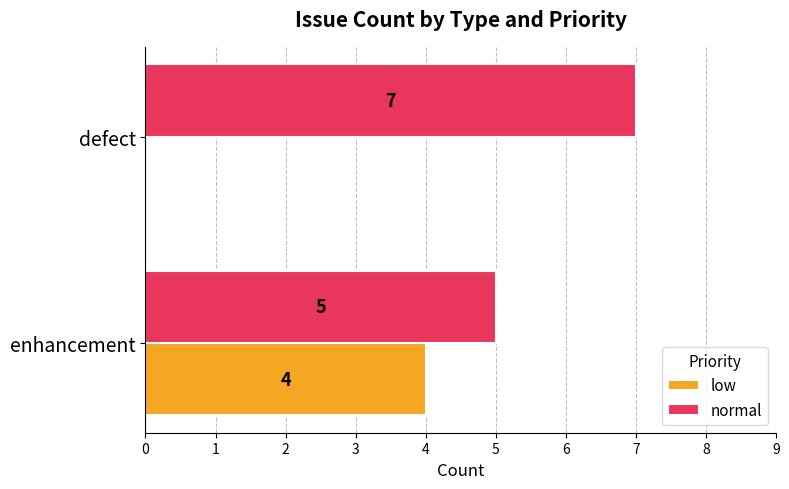

What is the highest value of the low series?

4